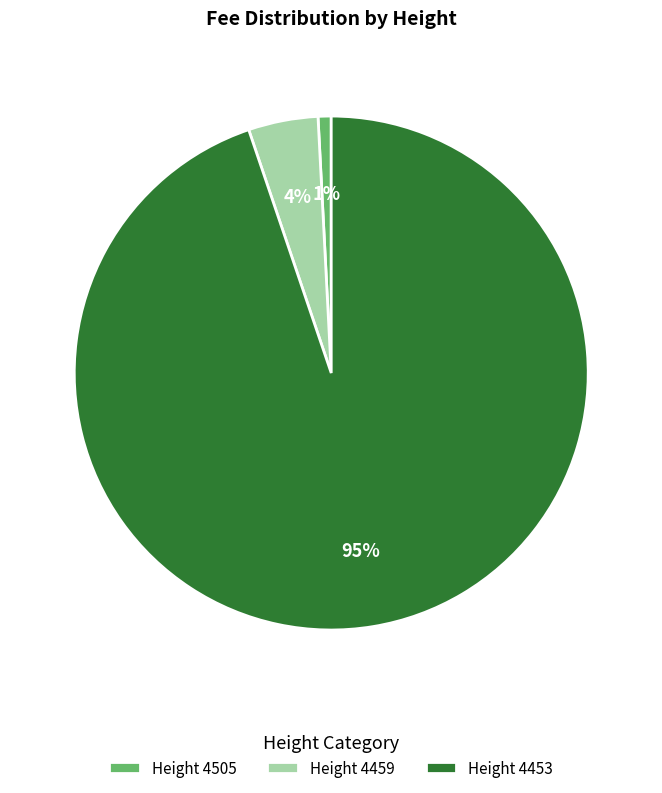

To the nearest percent, what percentage of the pie is Height 4505?

1%